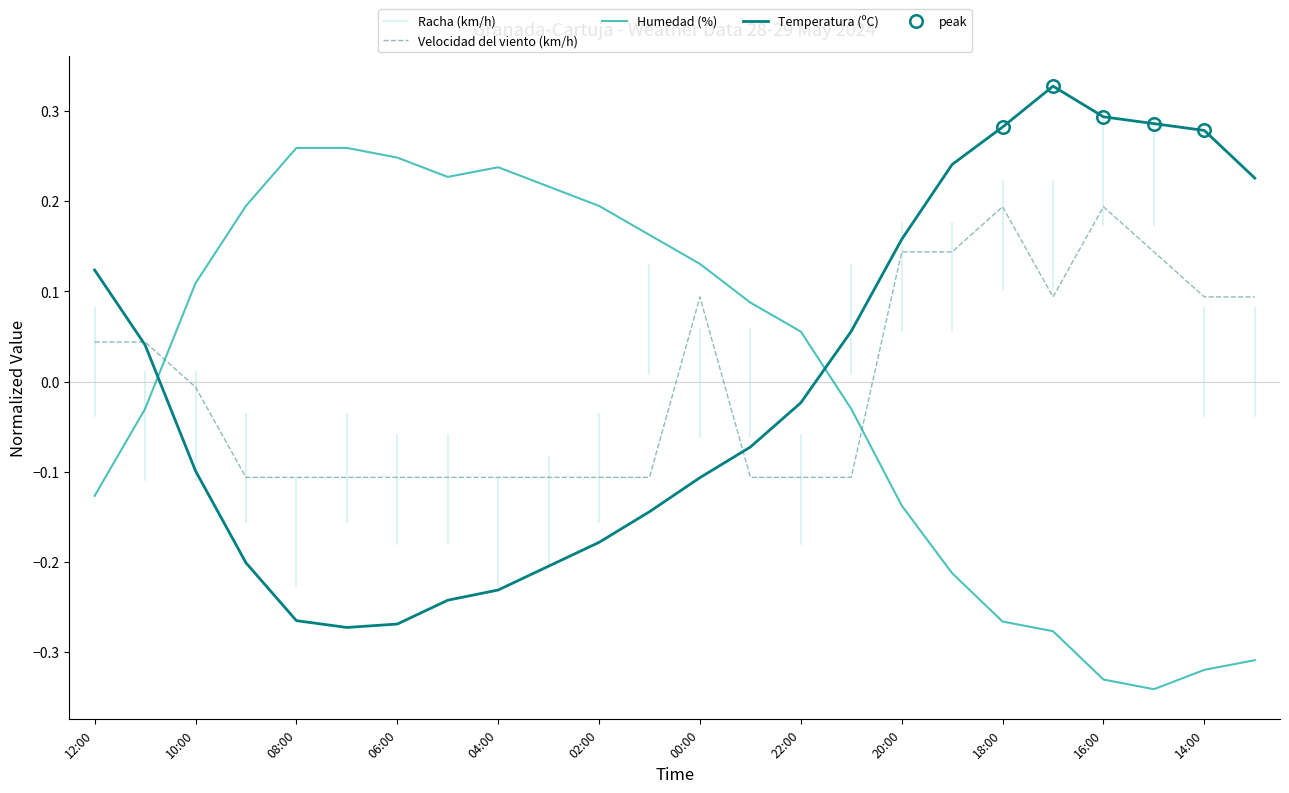

What is the difference between the maximum and minimum values in the Humedad (%) series?

0.6